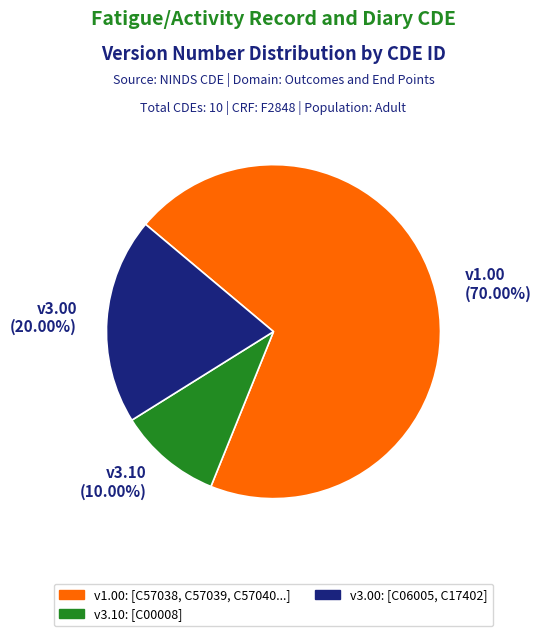

Combined, do v3.00 (20.00%) and v1.00 (70.00%) account for over 50%?

Yes